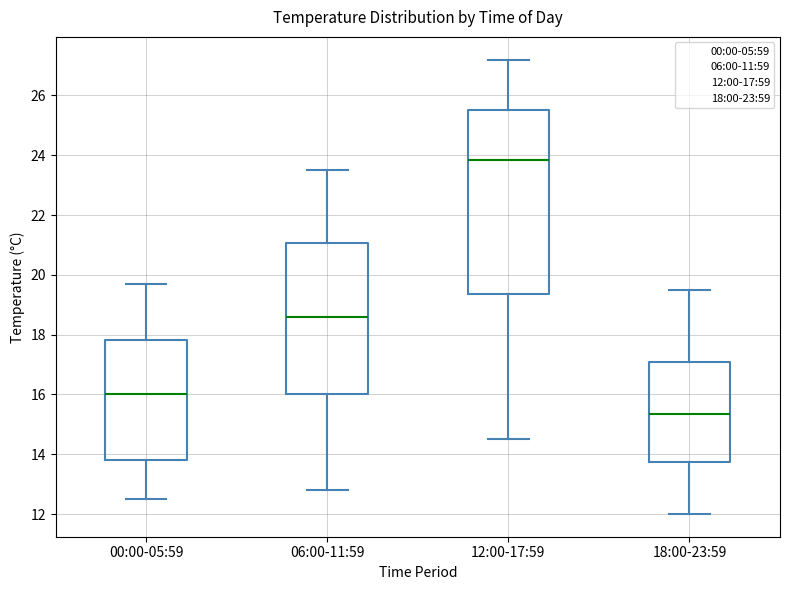

Which box is the tallest, from its lower edge to its upper edge?

12:00-17:59